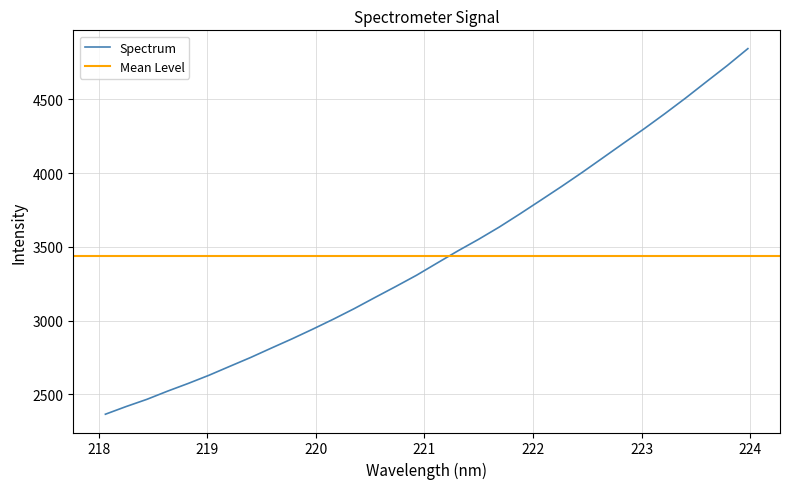

True or false: the data shows 3307.1 at 220.9264.

True